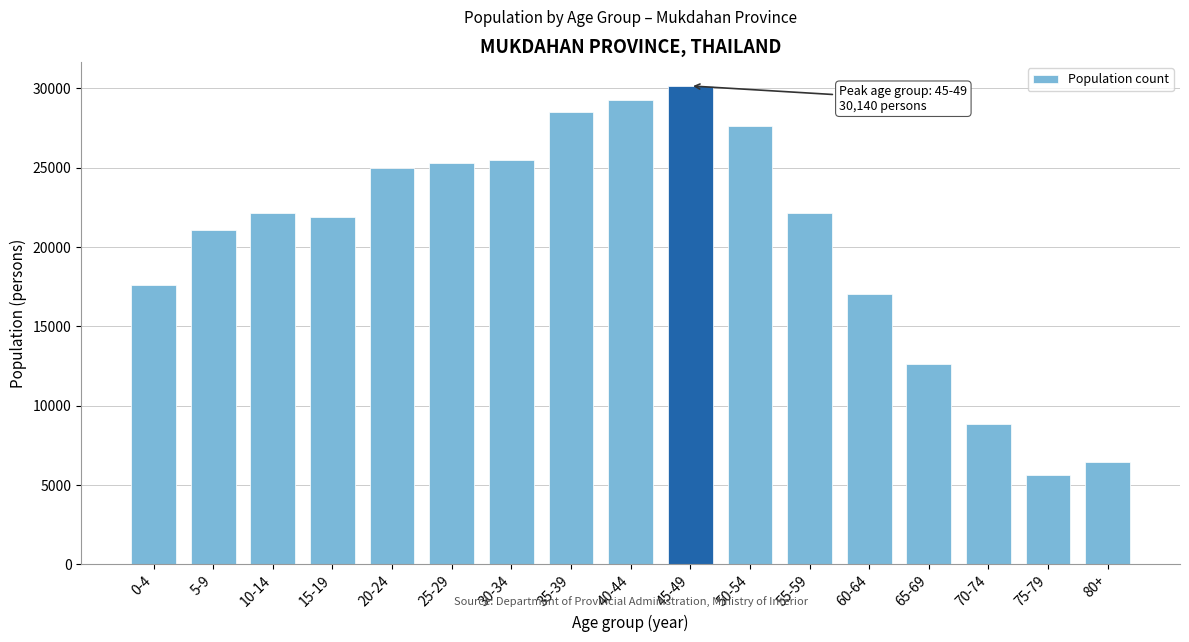

What is the greatest value displayed?

30140